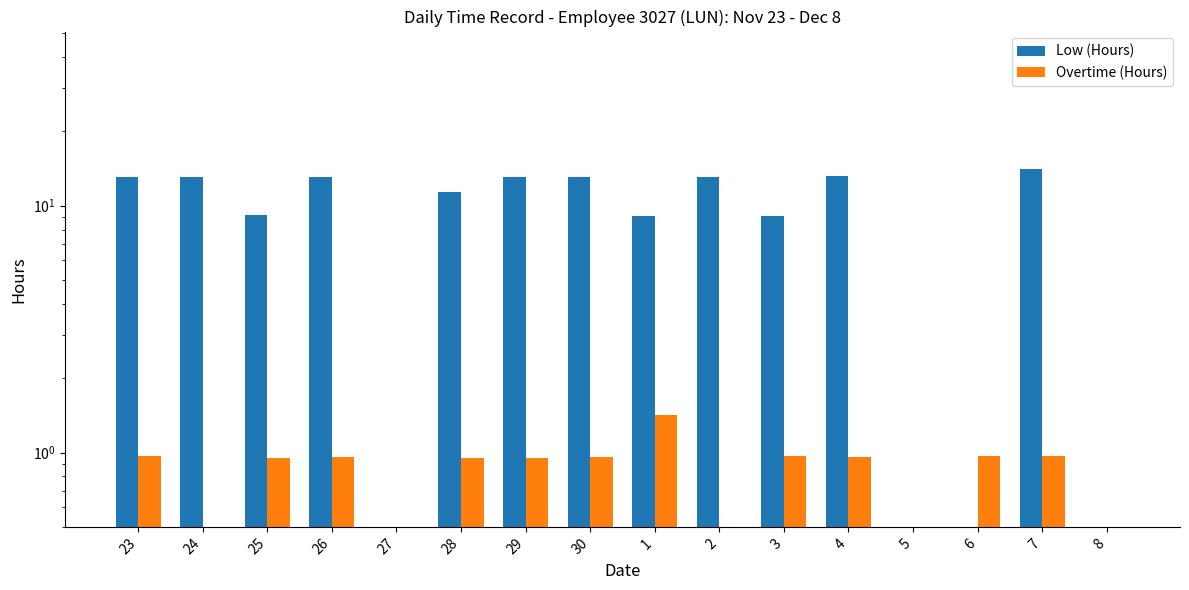

Between 23 and 3, which series saw the biggest shift?

Low (Hours)